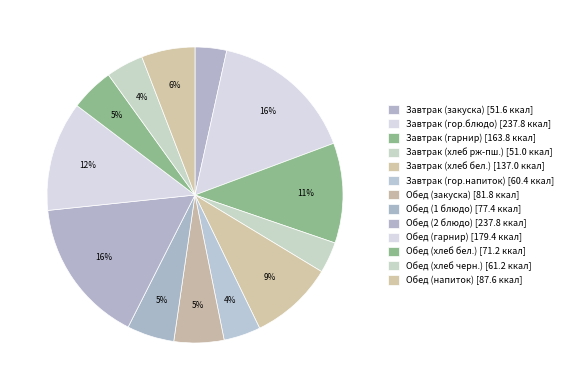

To the nearest percent, what portion does Завтрак (гор.напиток) represent?

4%